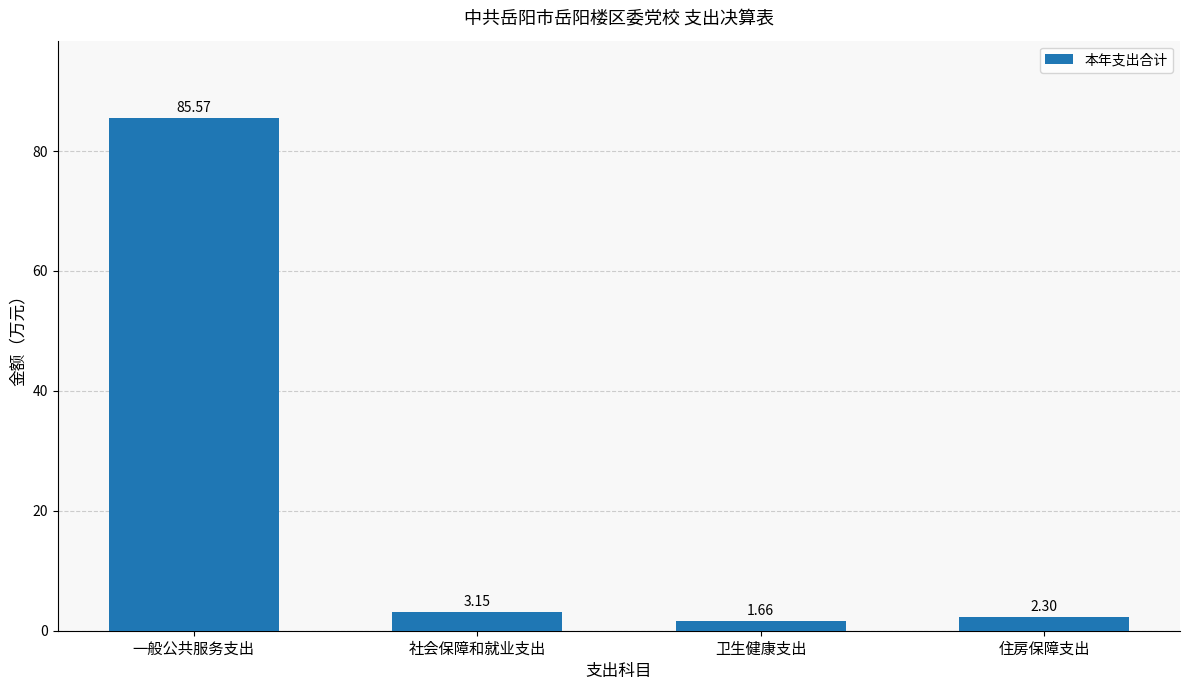

Which category has the highest value across all series?

一般公共服务支出